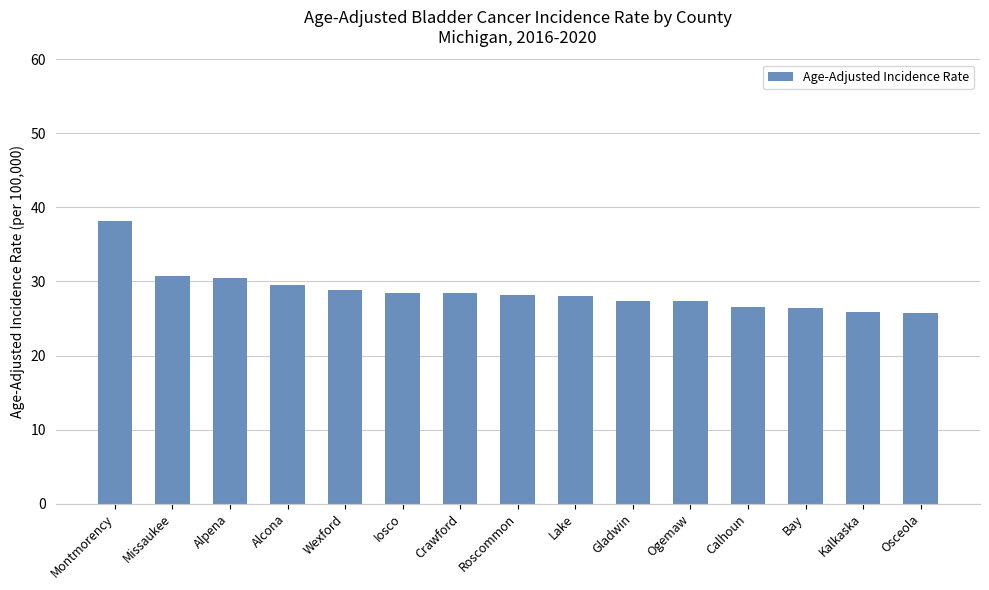

Read the value at Missaukee.

30.8